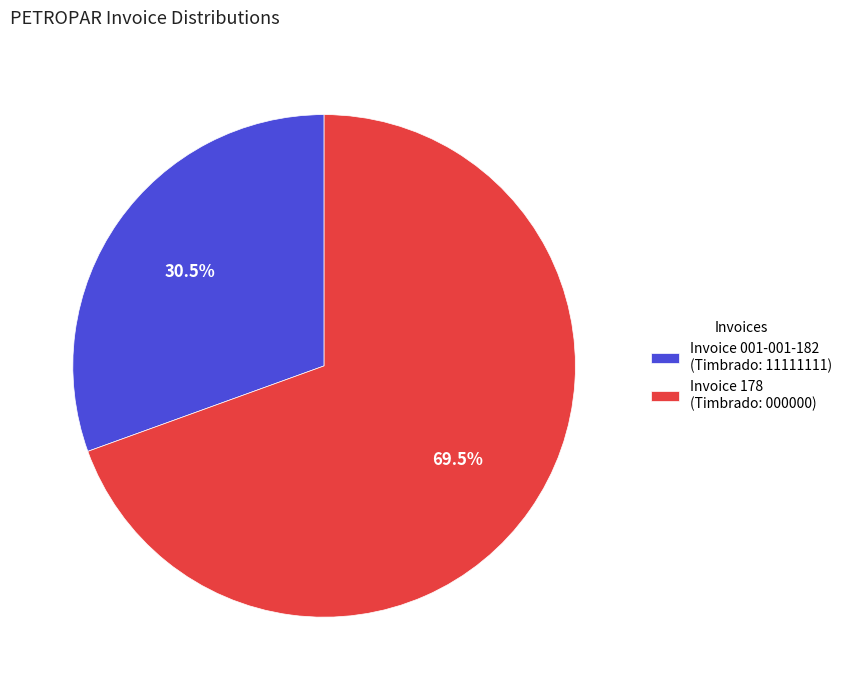

What is the total percentage of Invoice 001-001-182 (Timbrado: 11111111) and Invoice 178 (Timbrado: 000000)?

100.0%